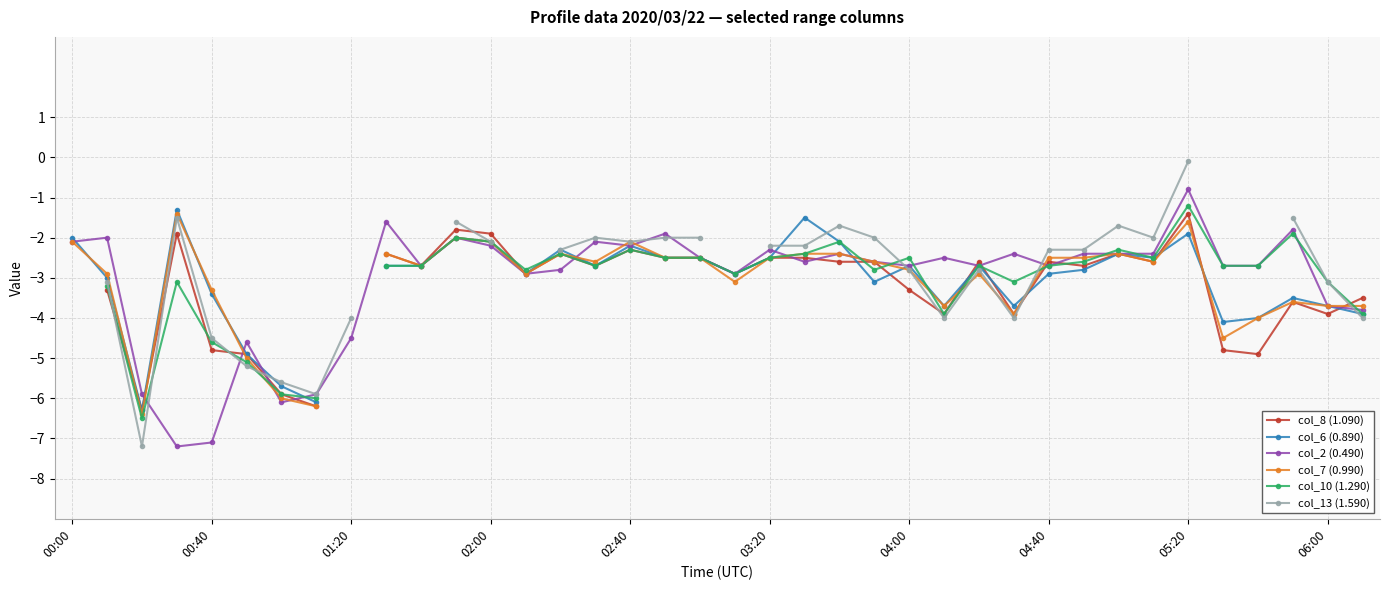

What are all the series names shown in the legend?

col_8 (1.090), col_6 (0.890), col_2 (0.490), col_7 (0.990), col_10 (1.290), col_13 (1.590)